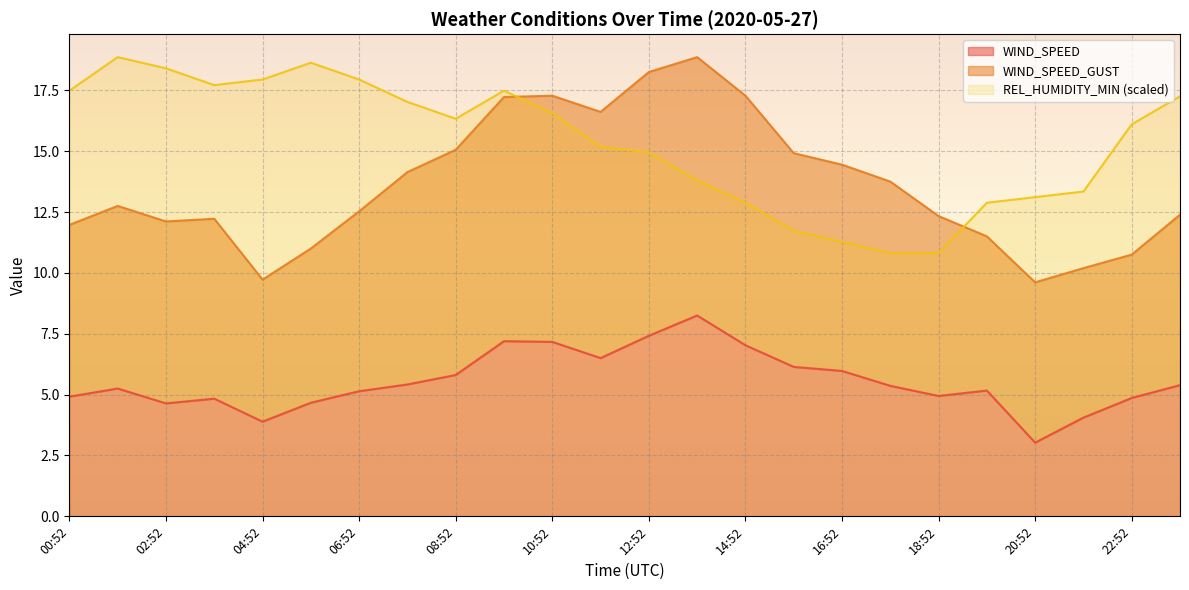

List the series in order of their peak value, highest first.

WIND_SPEED_GUST, REL_HUMIDITY_MIN, WIND_SPEED